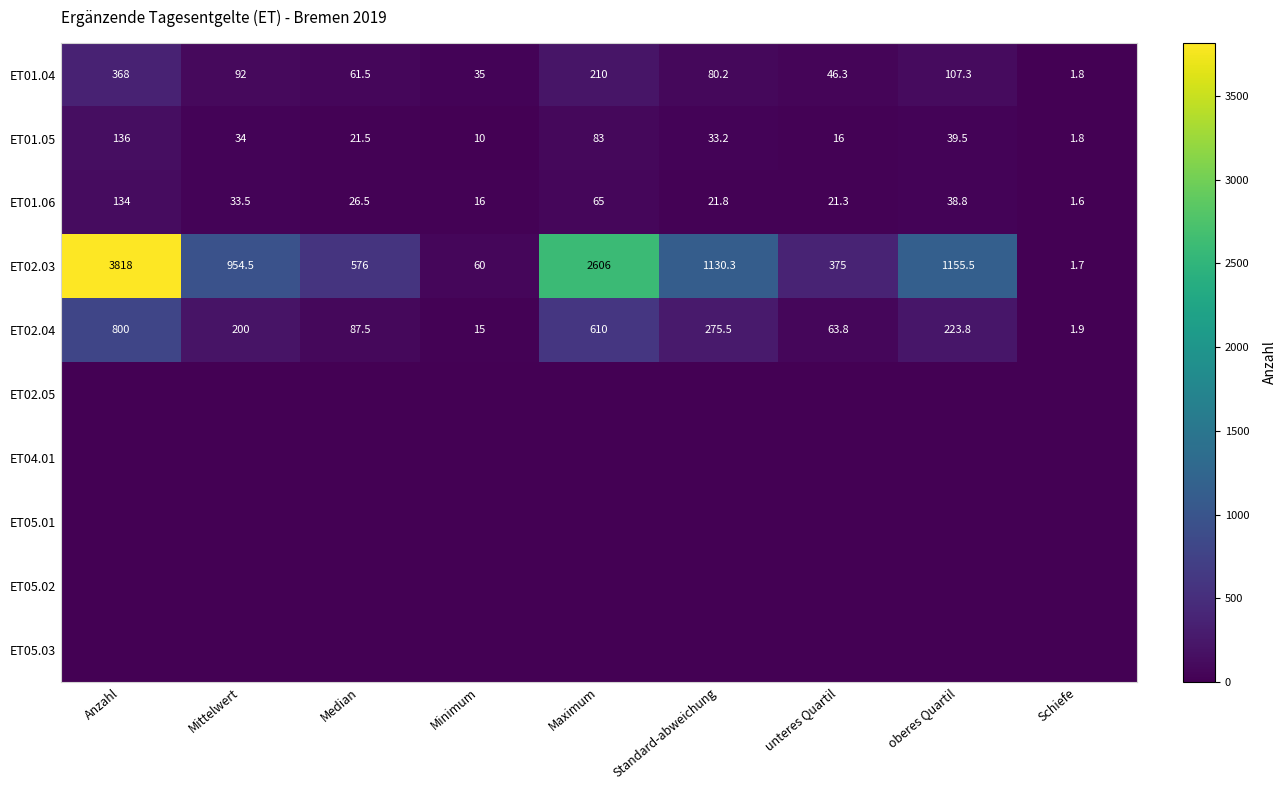

What value does the ET02.04 series have at unteres Quartil?

63.8